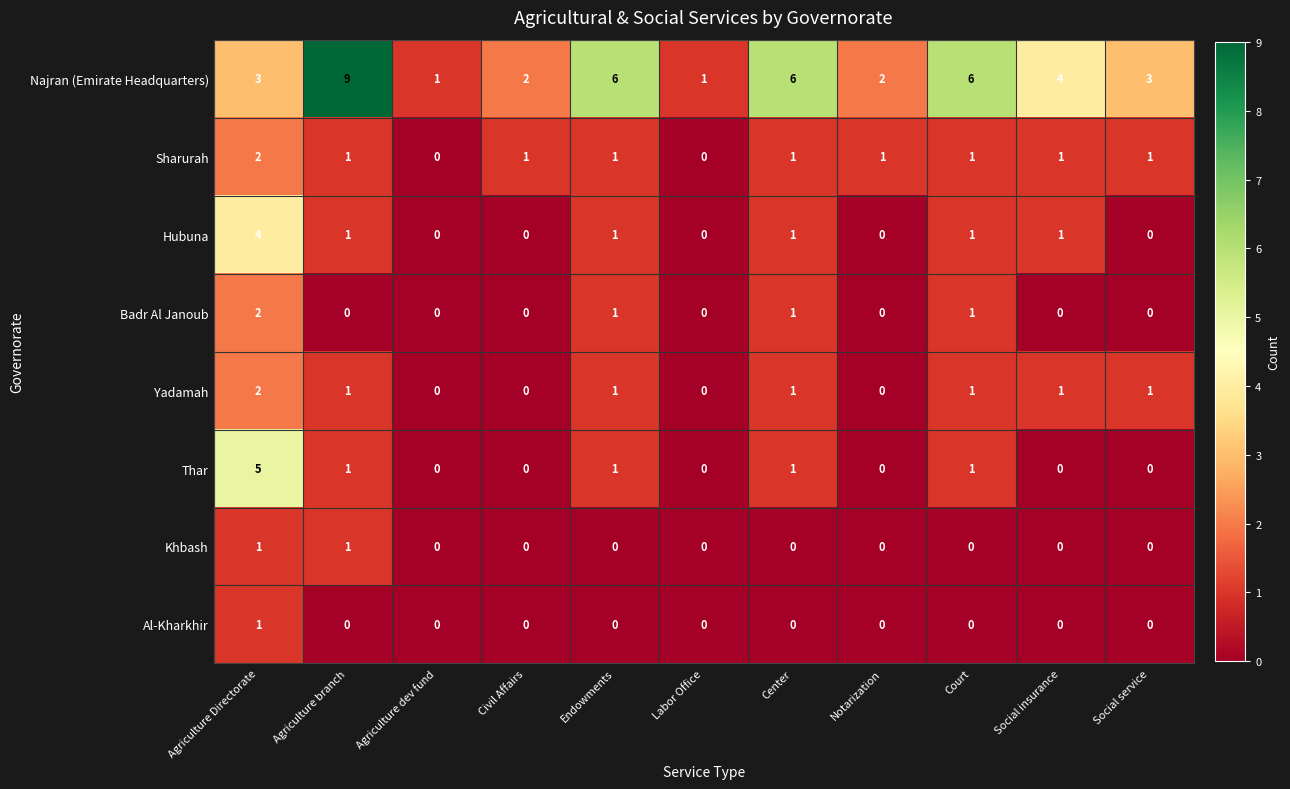

At which category is the sum across all series the highest?

Agriculture Directorate